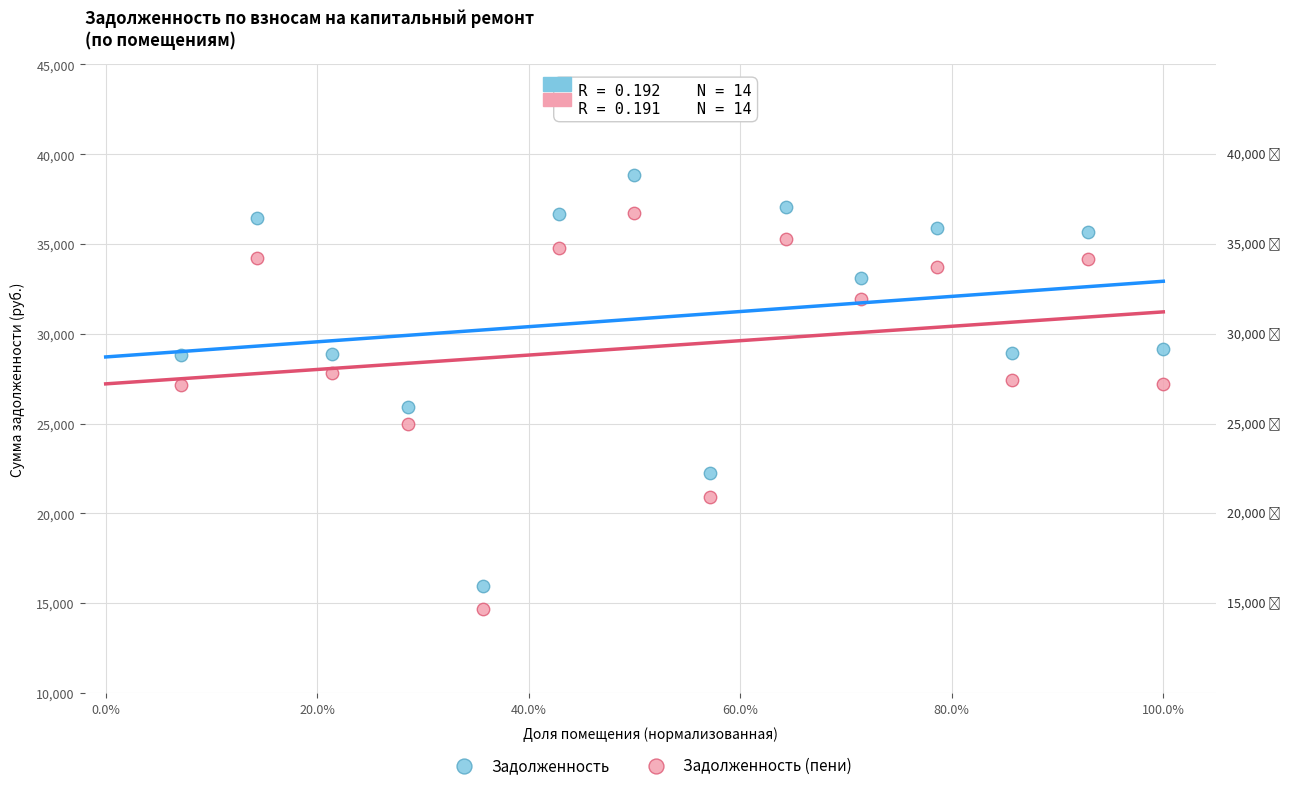

Which series has the widest spread of Y values?

Задолженность